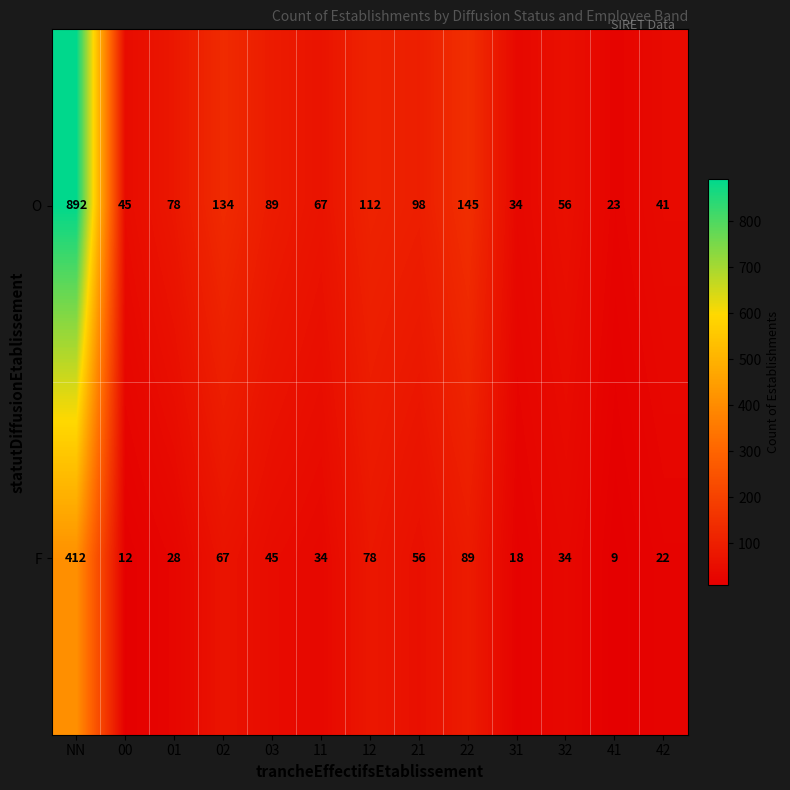

What is the difference between the maximum and minimum values in the F series?

403